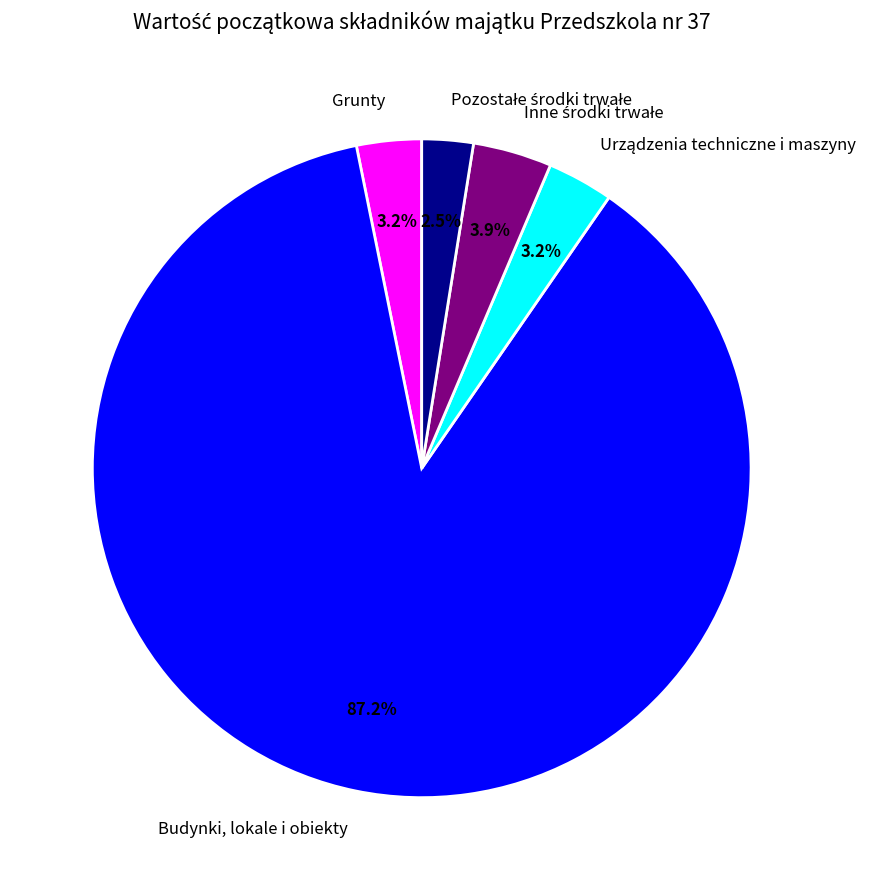

How many slices are in this pie chart?

5